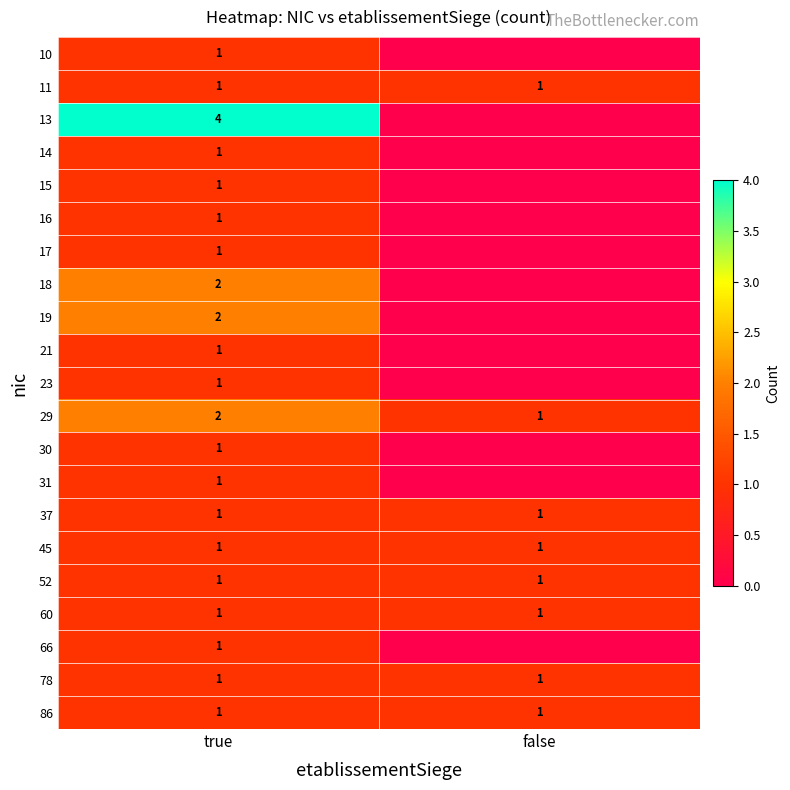

Count the number of categories in the chart.

2